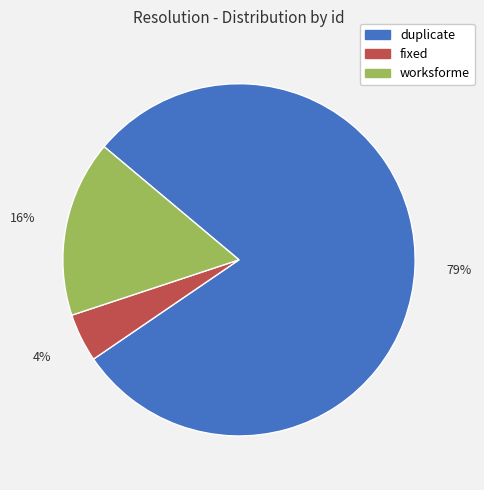

What percentage is the worksforme slice, to the nearest percent?

16%